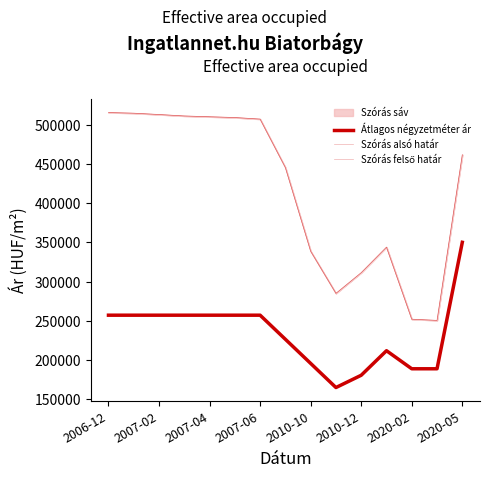

Where is Átlagos négyzetméter ár nearest to the value 257500?

2006-12